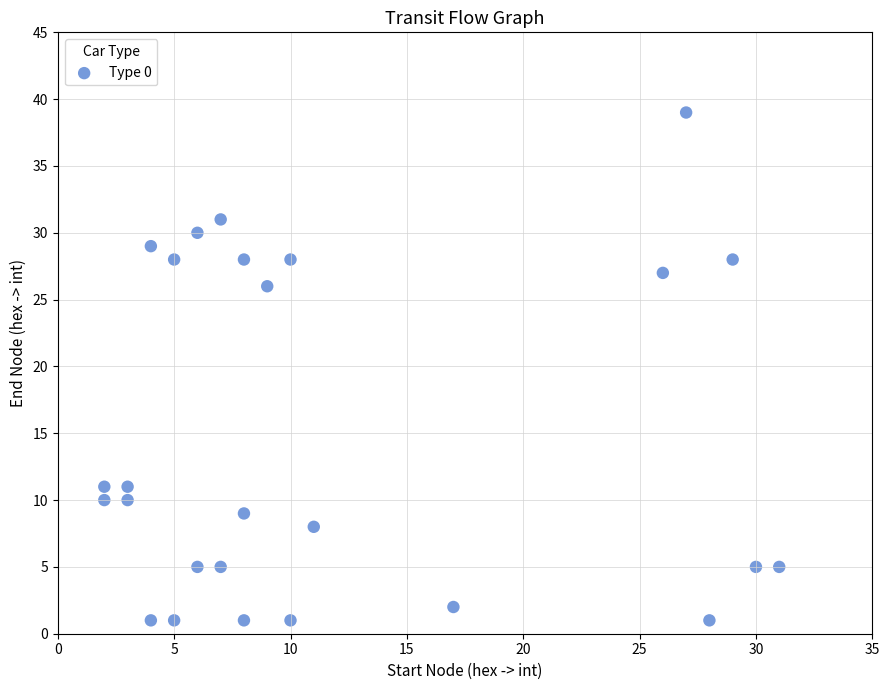

What is the range of Y values (max minus min)?

38